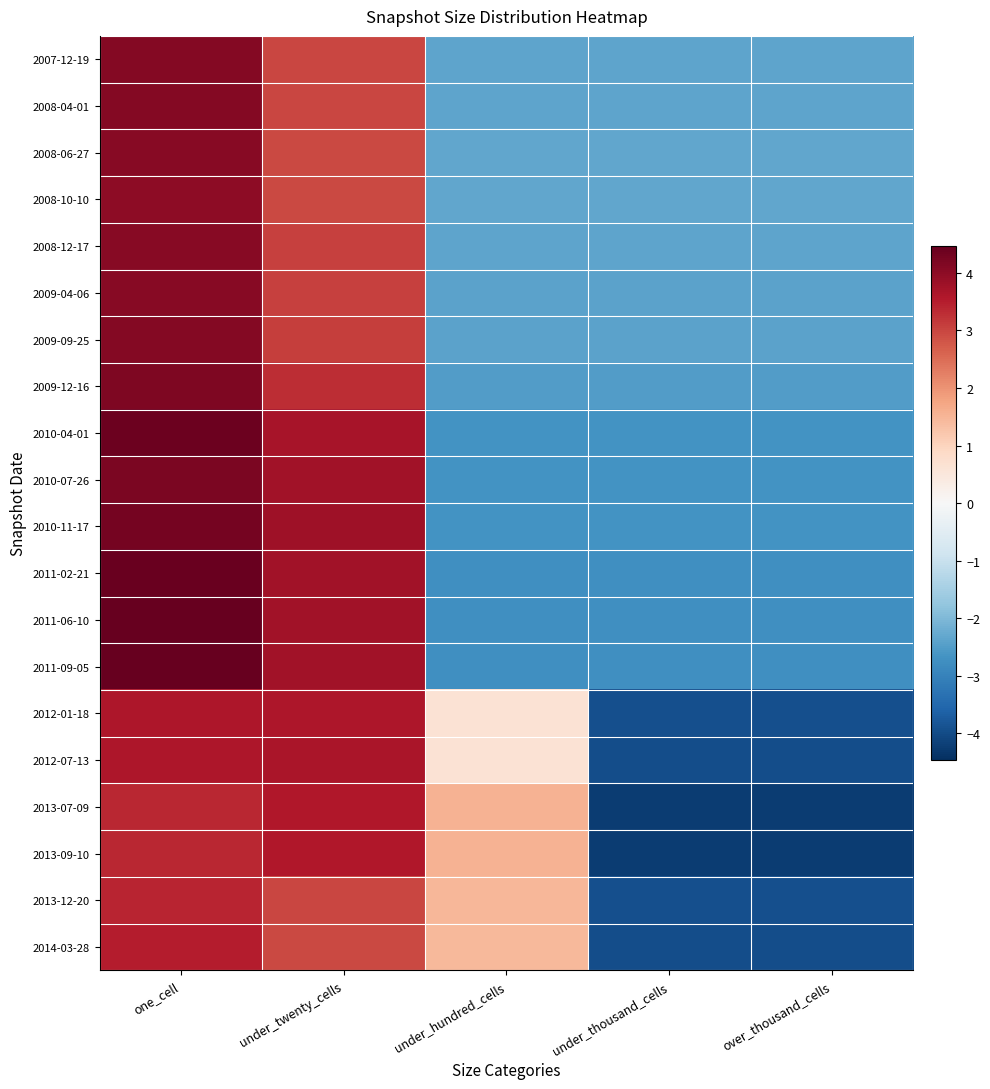

At which category is the sum across all series the highest?

one_cell